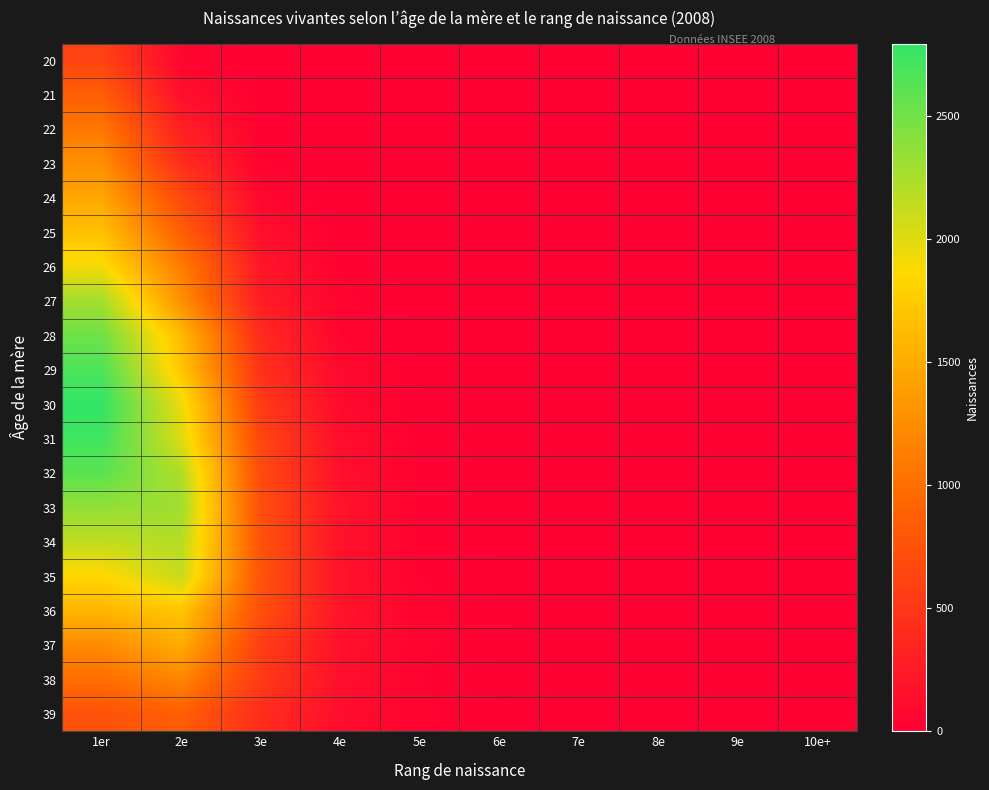

At which category does the chart reach its minimum across all series?

4e